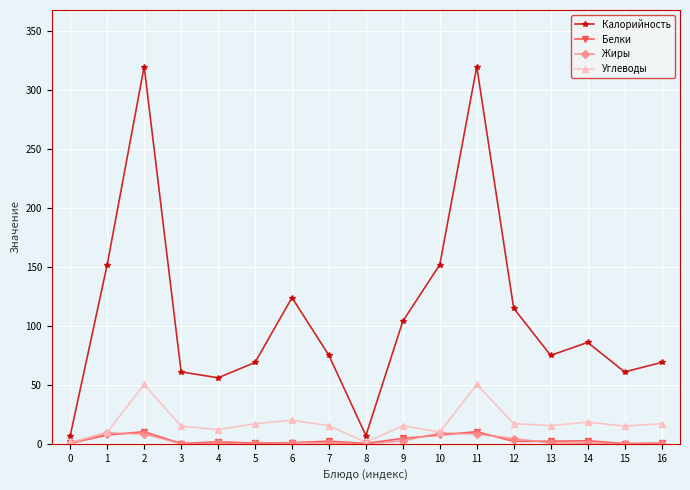

Is the value of Жиры at 1 greater than the value of Калорийность at 14?

No